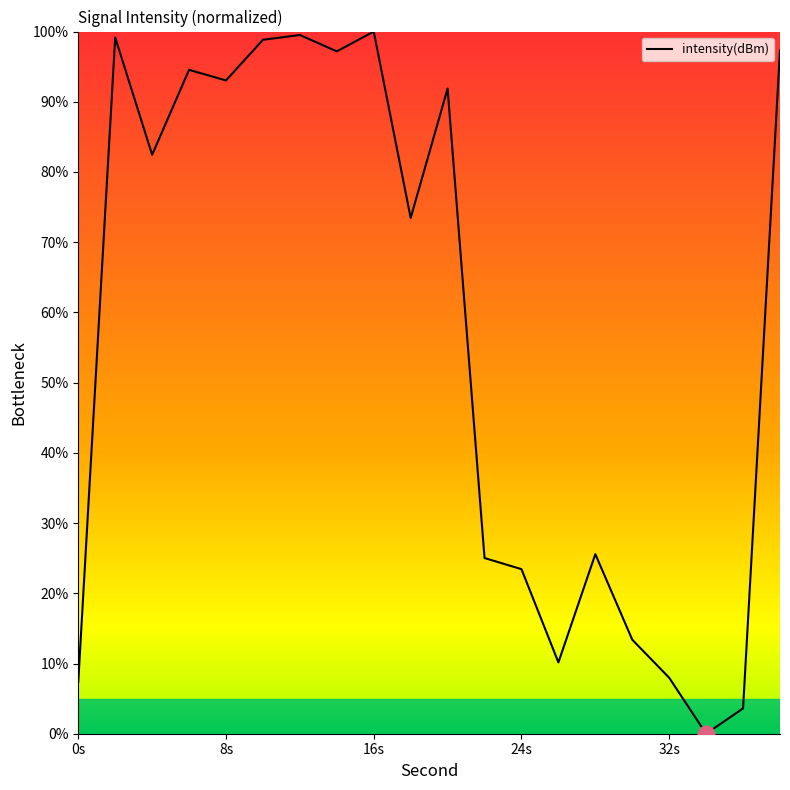

Is this an area chart (filled region under the line)?

No